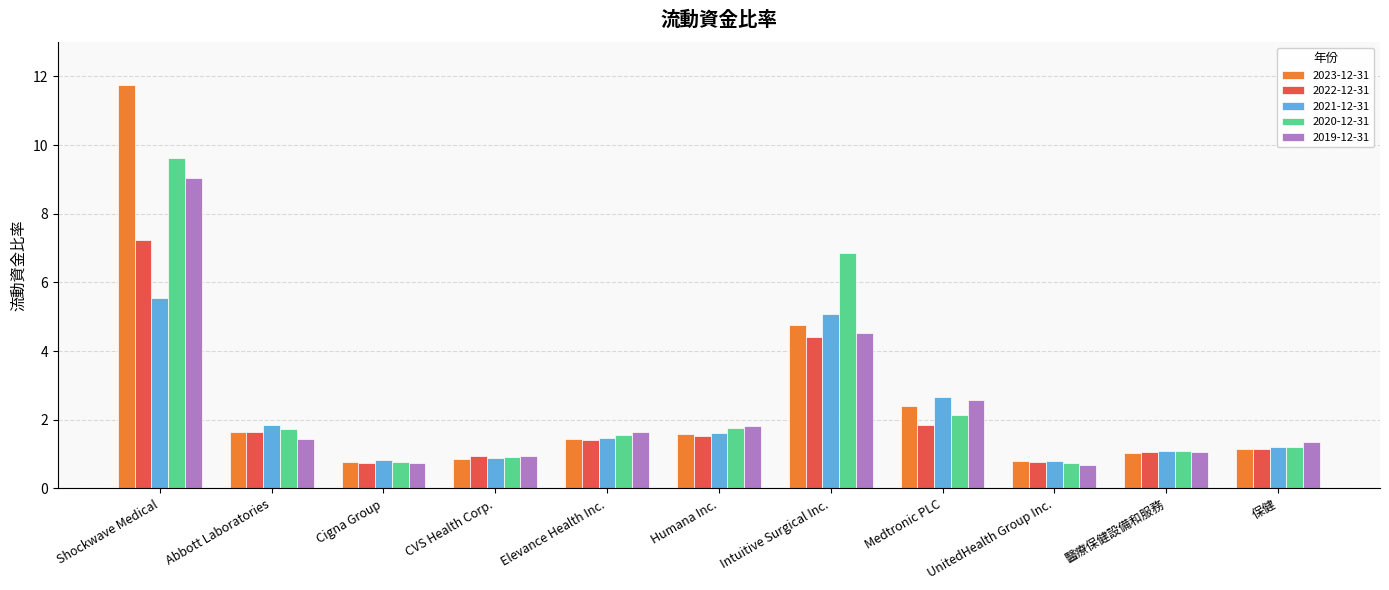

At how many categories does at least one series exceed 5?

2